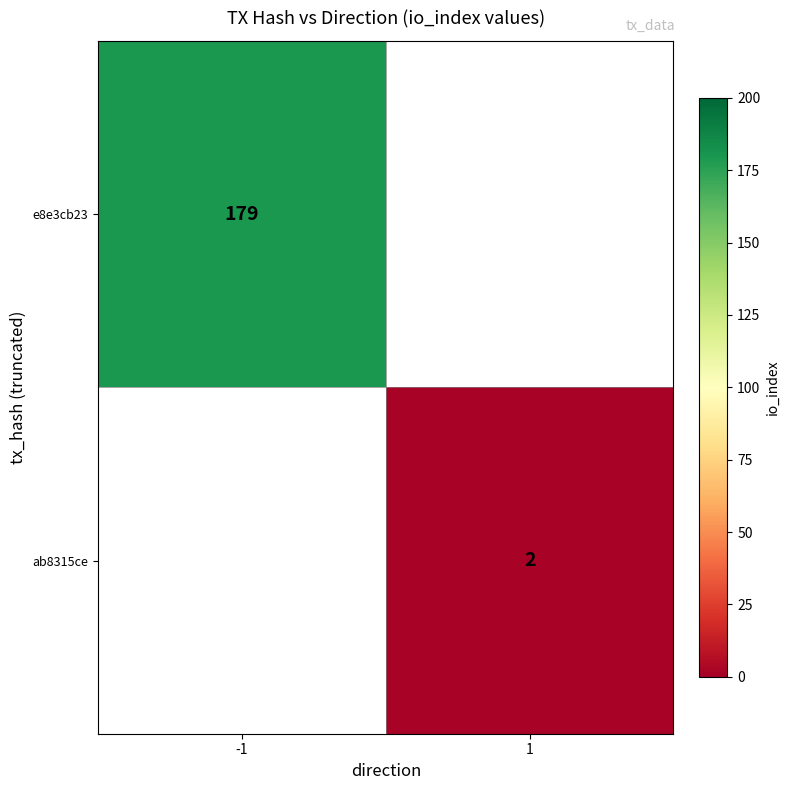

At how many categories does at least one series exceed 19?

1